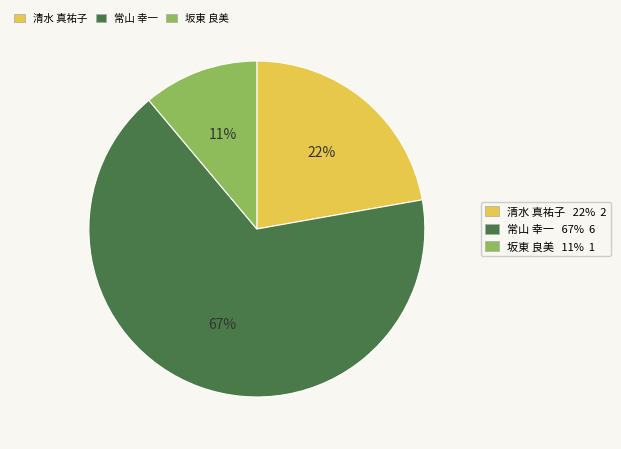

To the nearest percent, what is the average slice percentage?

33%